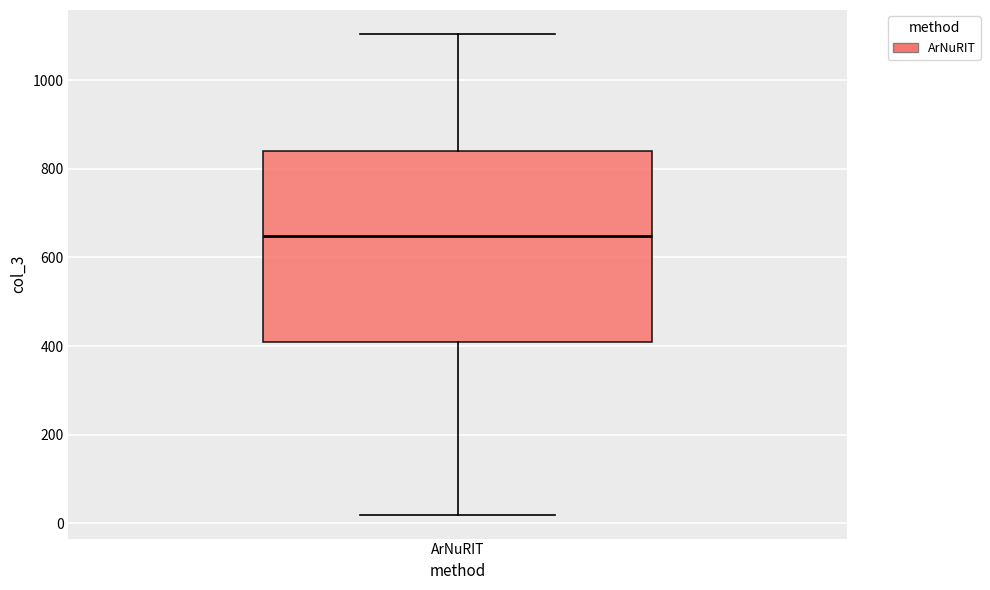

Where is the upper edge of the box for ArNuRIT on the y-axis? The values are not printed on the chart, so give them approximately, as read against the axis.

840